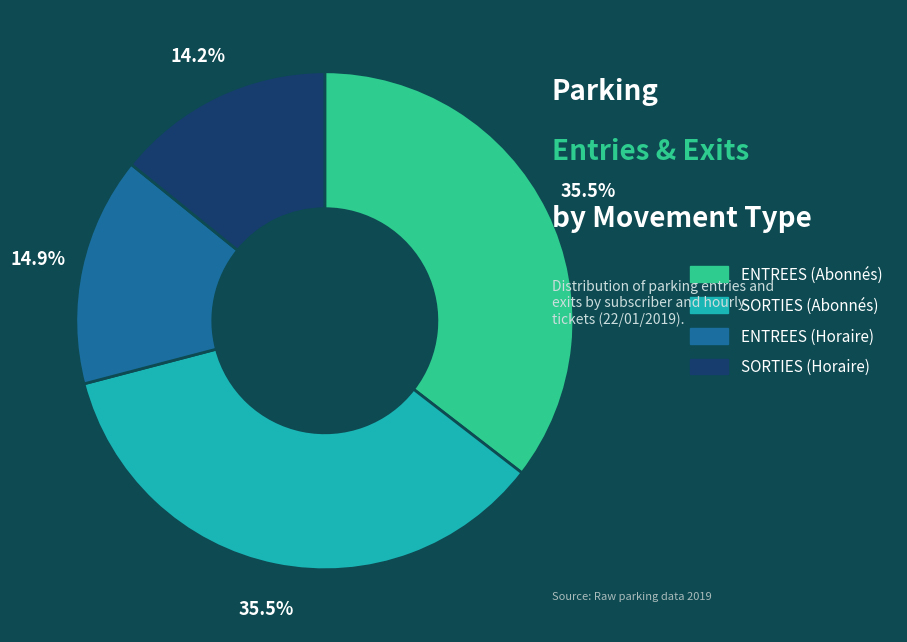

Does any single category account for the majority?

No